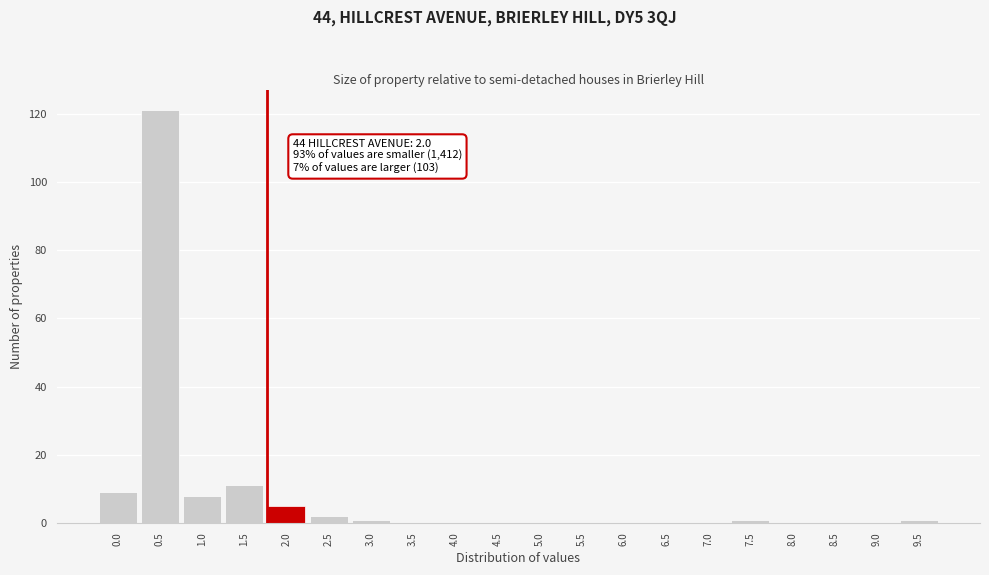

Reading left to right, list all the values displayed in this chart.

0.0=9	0.5=121	1.0=8	1.5=11	2.0=5	2.5=2	3.0=1	3.5=0	4.0=0	4.5=0	5.0=0	5.5=0	6.0=0	6.5=0	7.0=0	7.5=1	8.0=0	8.5=0	9.0=0	9.5=1